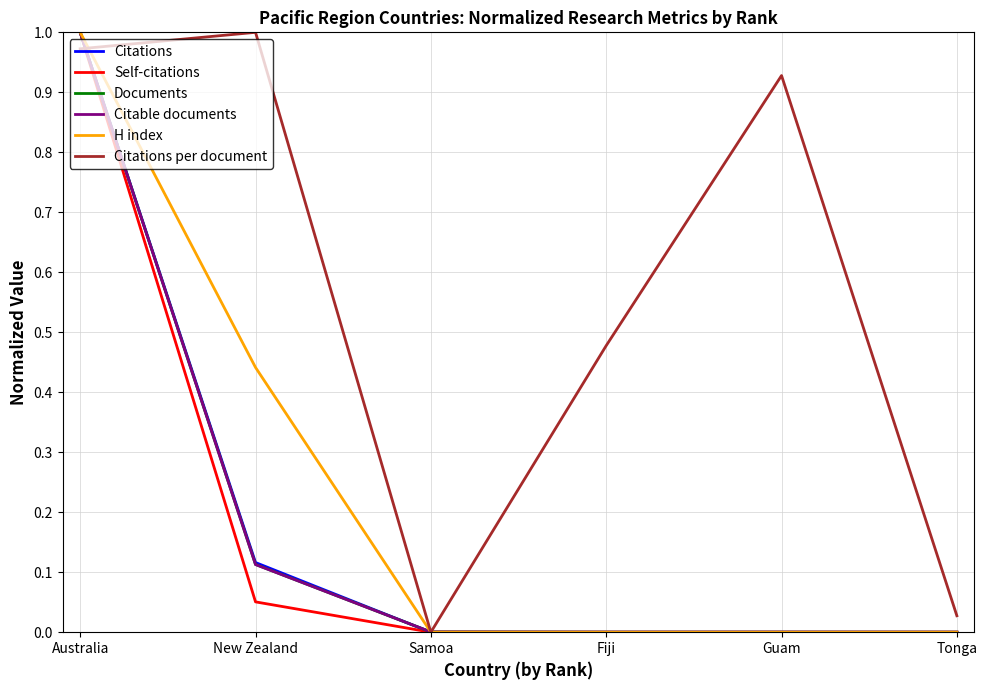

What is the total value across all series at Australia?

6.0